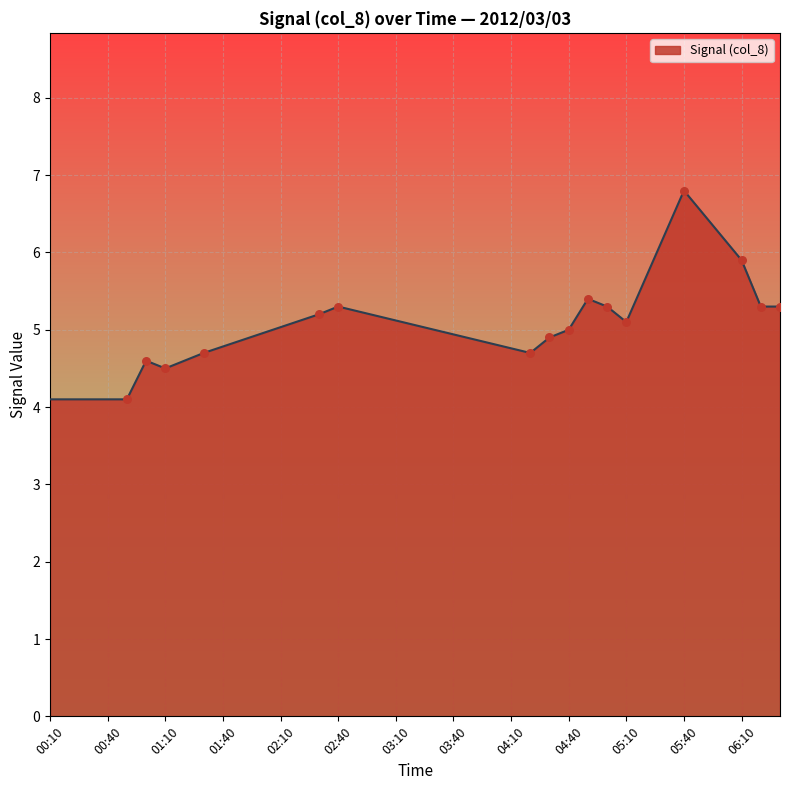

What is the difference between the maximum and minimum values?

2.7